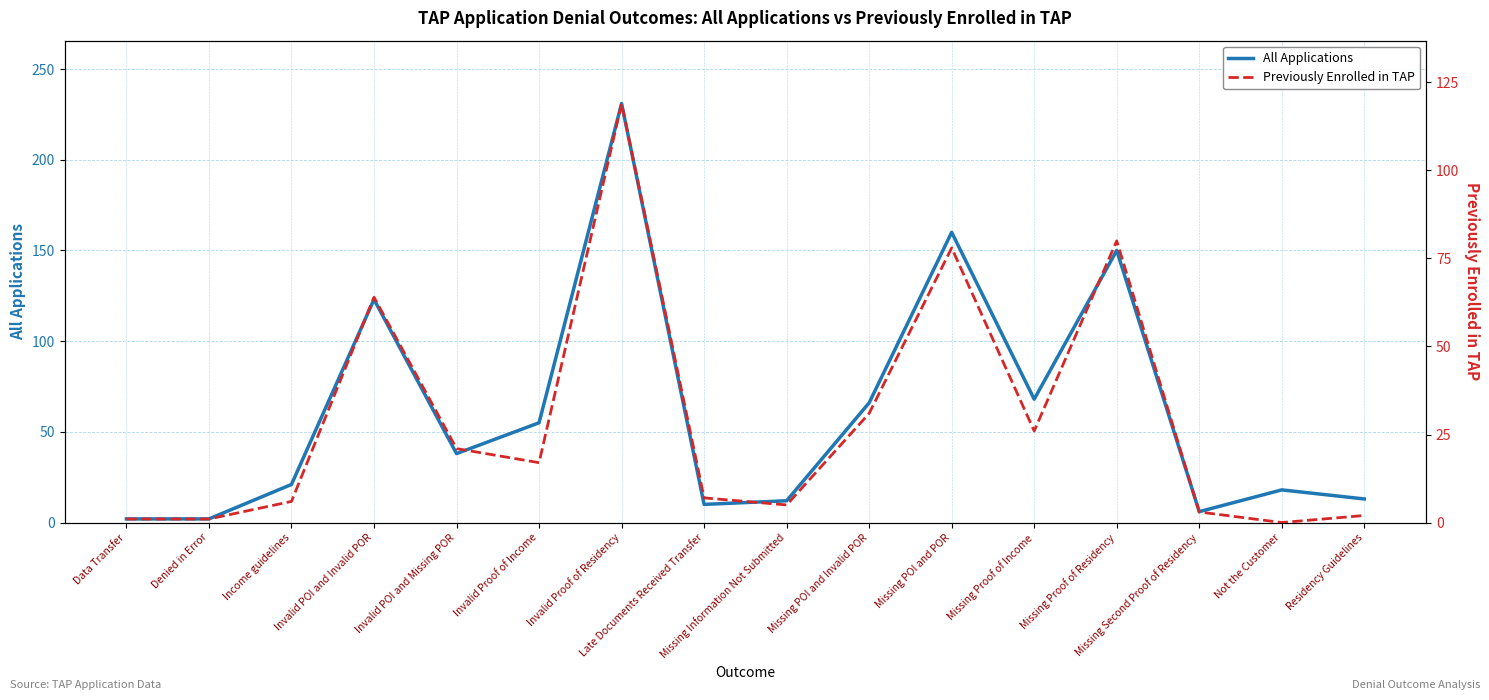

What position from the left is Missing POI and POR?

11